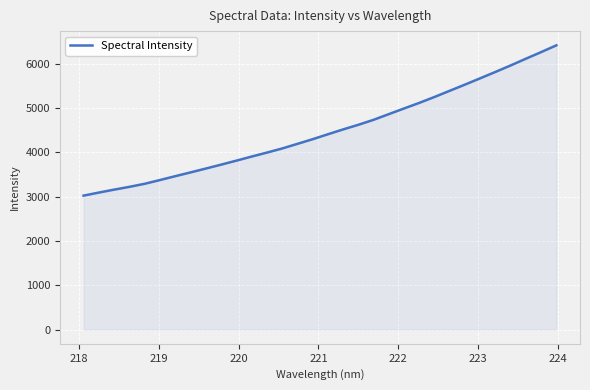

What is the minimum value shown in the chart?

3022.5